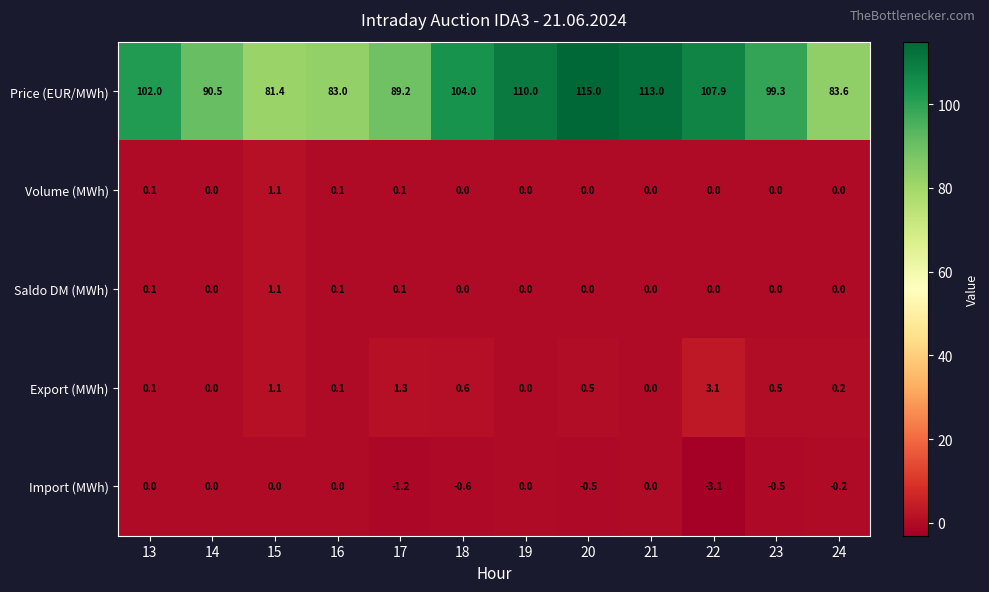

What is the difference between the maximum and minimum values in the Saldo DM (MWh) series?

1.1